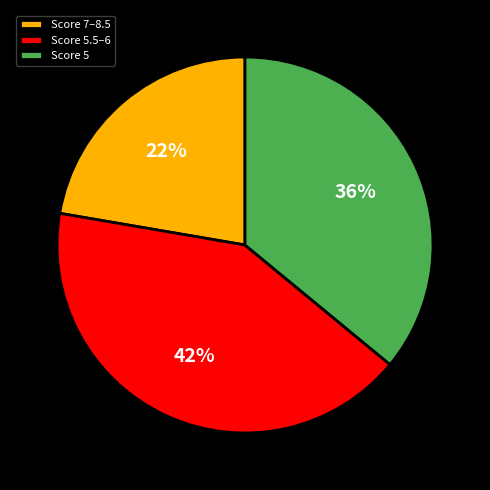

Approximately how many times larger is the value at Score 5.5–6 compared to Score 5?

1.2